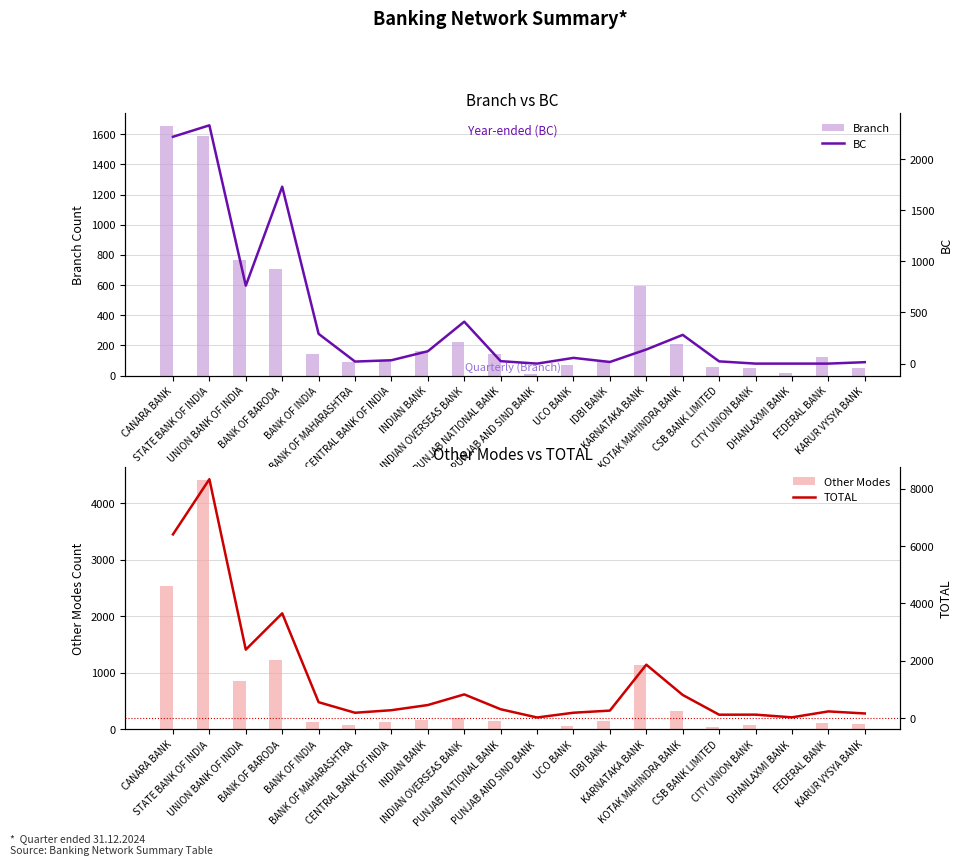

What is the value of the Branch bar at the 16th from the left?

54